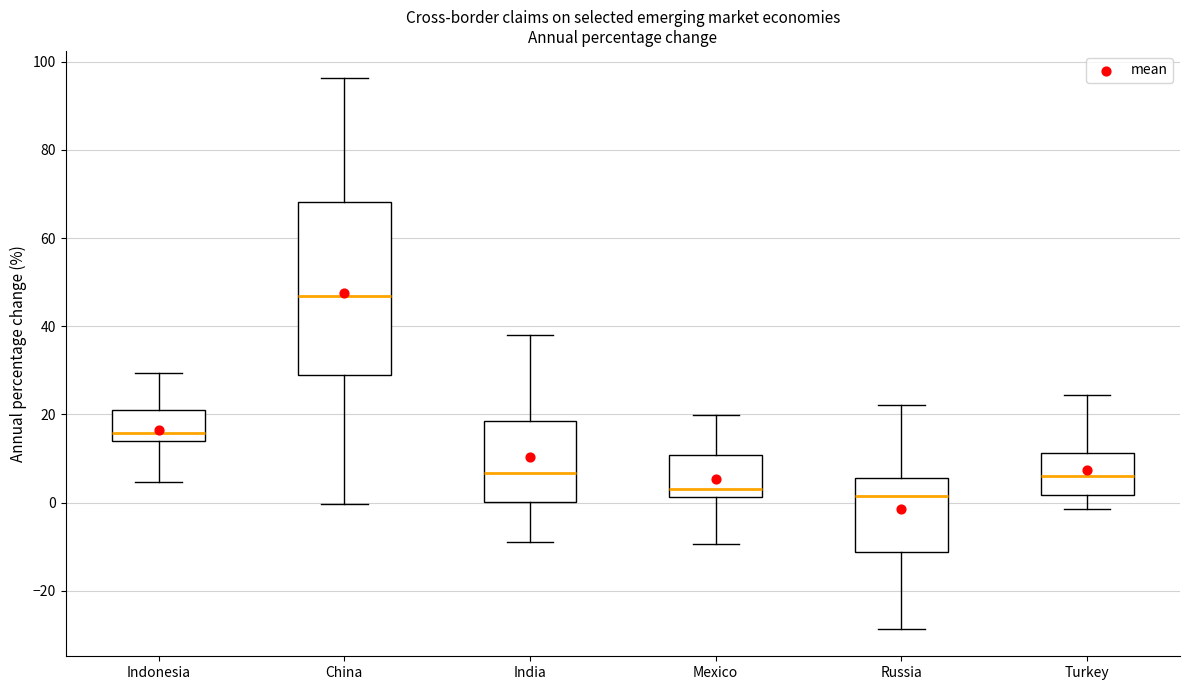

Reading left to right, transcribe this box plot: for each box, give where its median line is, the range the box spans, and where its two whiskers end, as read against the y-axis. The values are not printed on the chart, so give them approximately, as read against the axis.

Indonesia: median 16, box 14 to 20, whiskers 4 to 30
China: median 46, box 28 to 68, whiskers 0 to 96
India: median 6, box 0 to 18, whiskers -8 to 38
Mexico: median 4, box 2 to 10, whiskers -10 to 20
Russia: median 2, box -12 to 6, whiskers -28 to 22
Turkey: median 6, box 2 to 12, whiskers -2 to 24